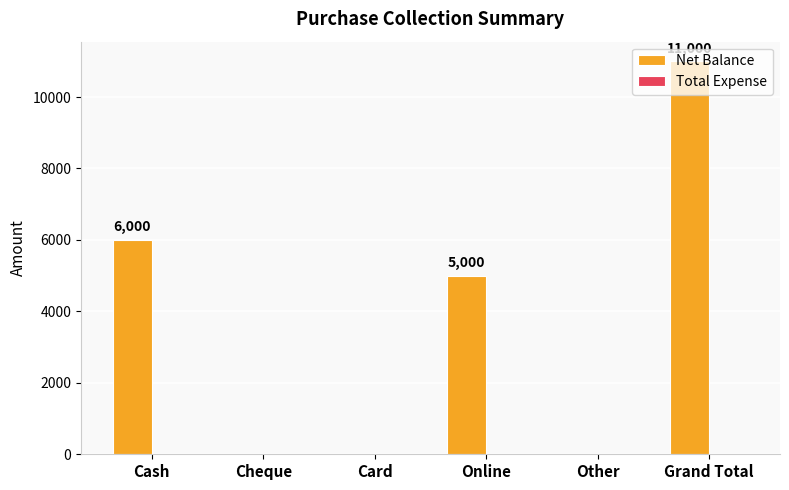

What is the greatest value displayed?

11000